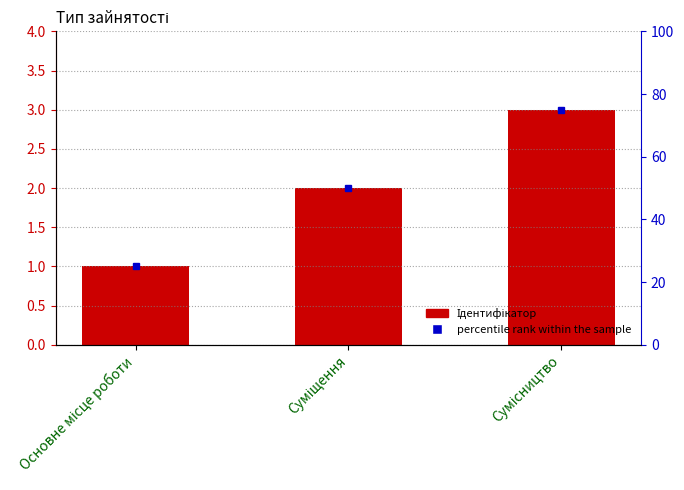

List the labels in order of value, smallest first.

Основне місце роботи, Суміщення, Сумісництво